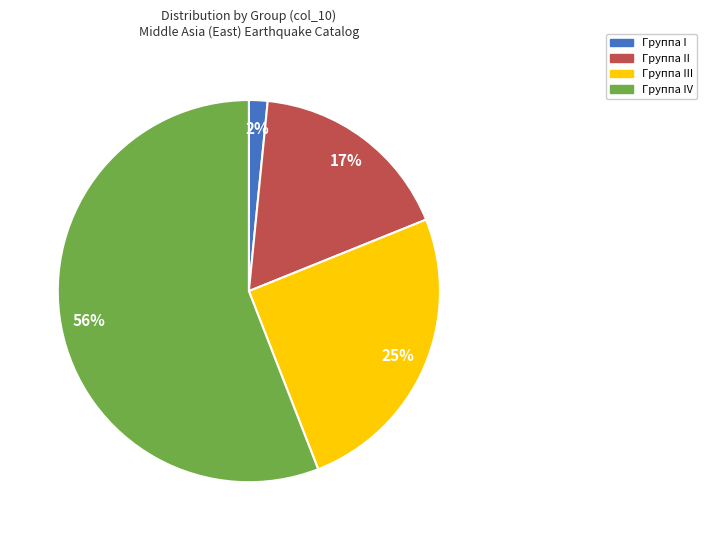

Does any single category account for the majority?

Yes